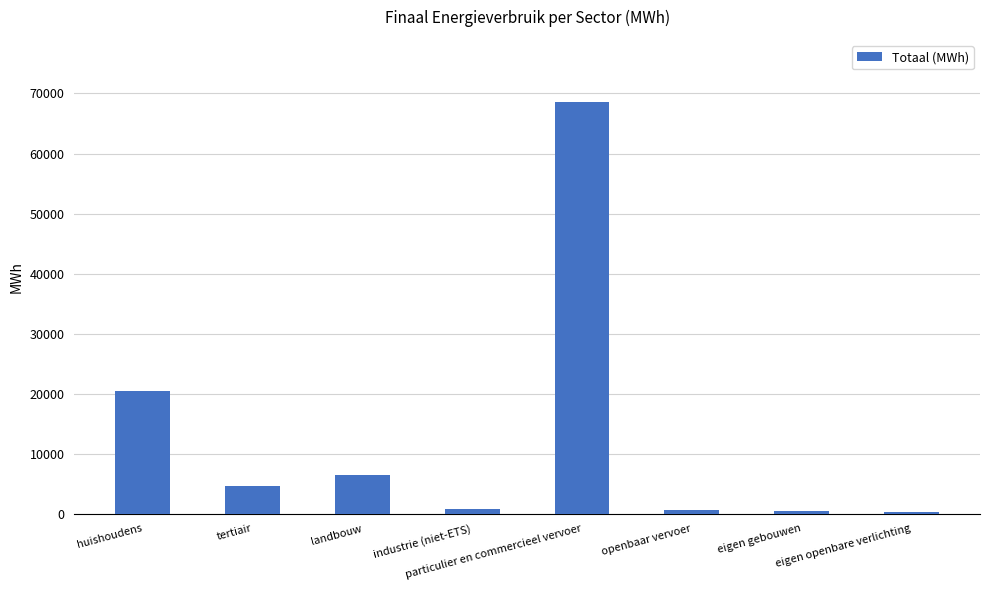

What is the sum of all values?

102056.5